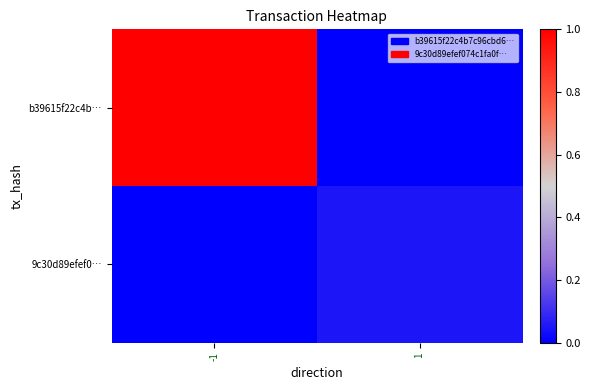

Which series has the largest total across all categories?

b39615f22c4b…